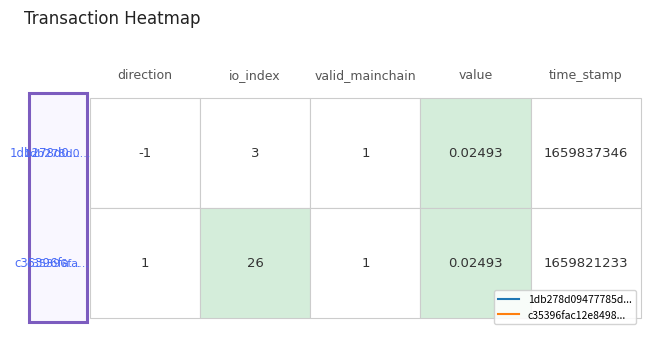

Between valid_mainchain and value, which is larger?

valid_mainchain